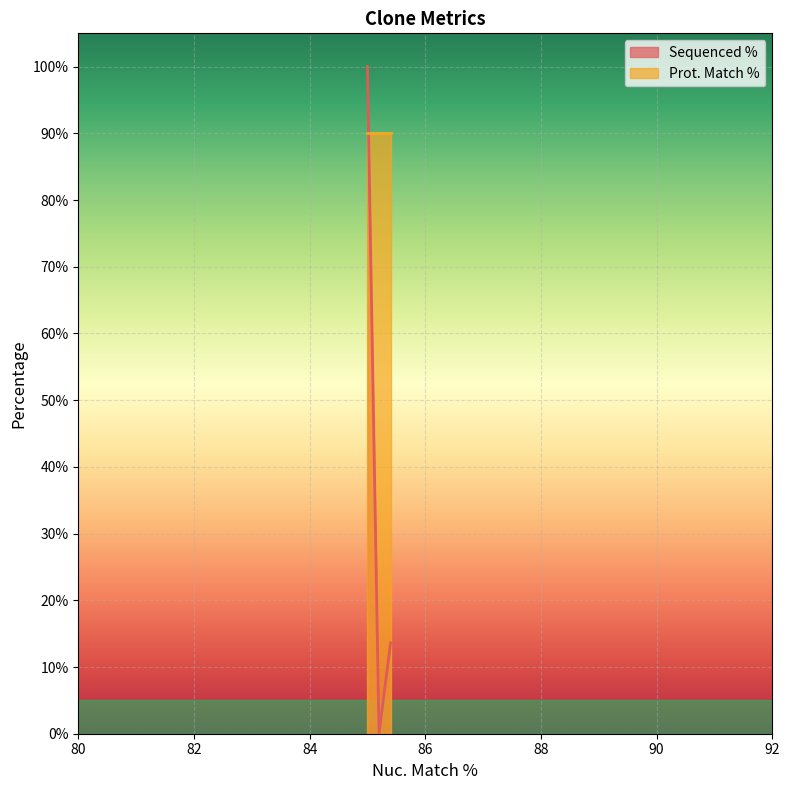

Which series has the largest range (max minus min)?

Sequenced %